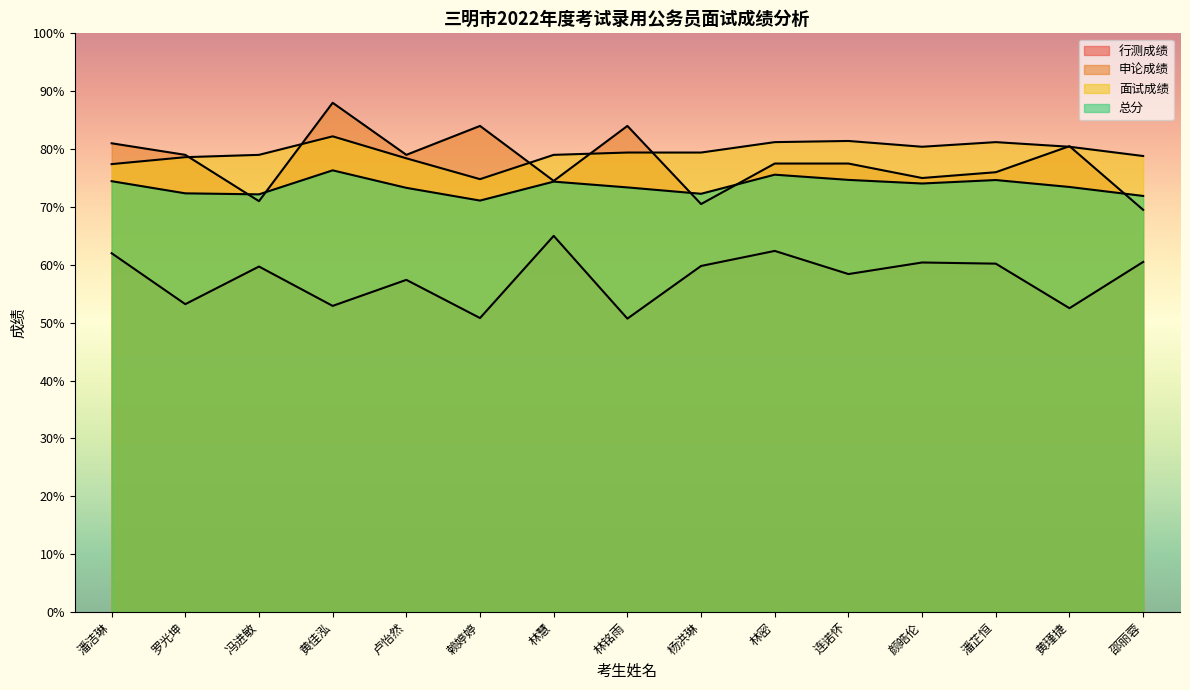

What is the label of the 2nd point from the right?

黄瑾捷